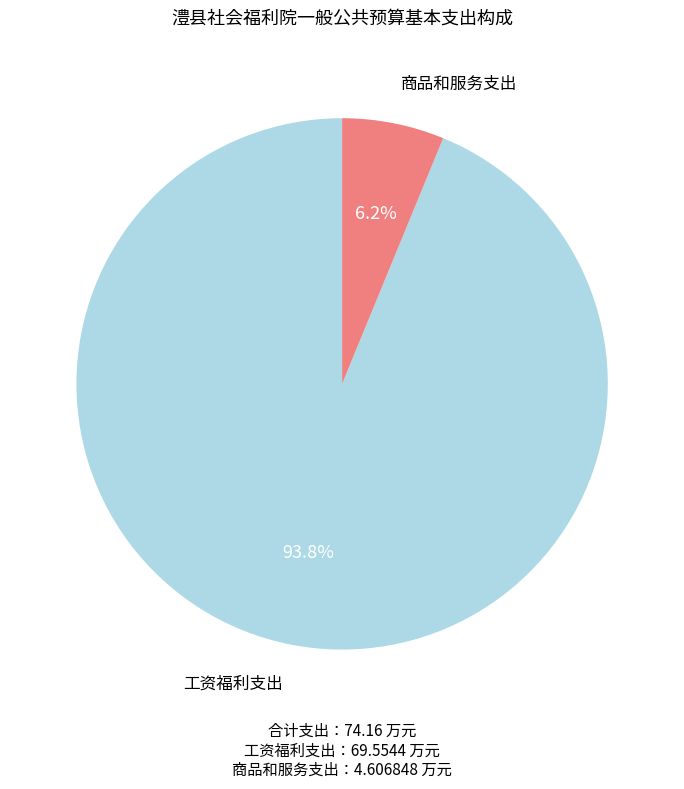

True or false: 工资福利支出 accounts for 94% of the total.

True